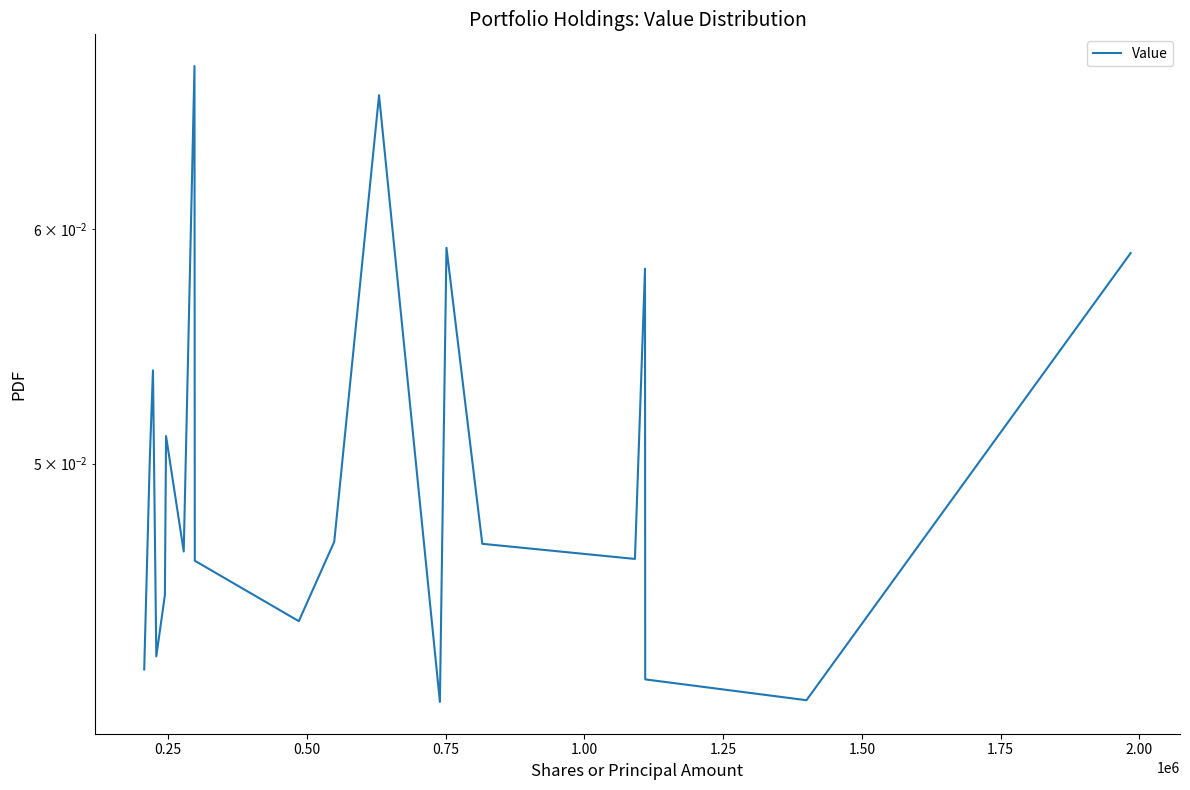

Reading left to right, what are all the values shown in this chart?

0.0	0.1	0.1	0.0	0.0	0.1	0.0	0.1	0.0	0.0	0.0	0.1	0.0	0.1	0.0	0.0	0.1	0.0	0.0	0.1